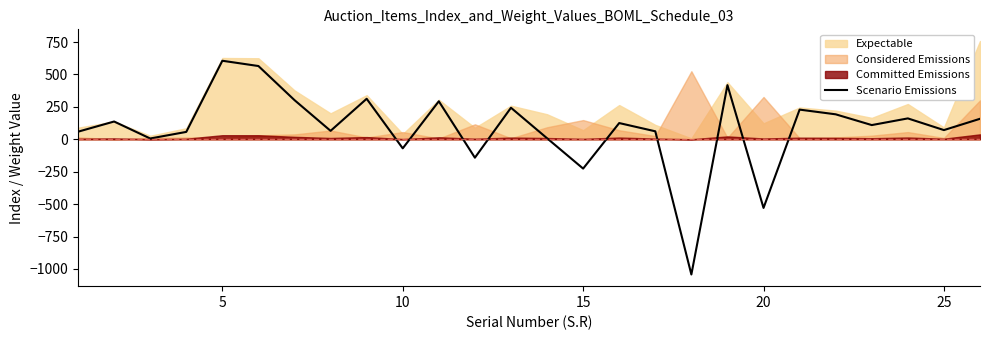

The chart shows a value of 32.4 at 25. True or false?

False